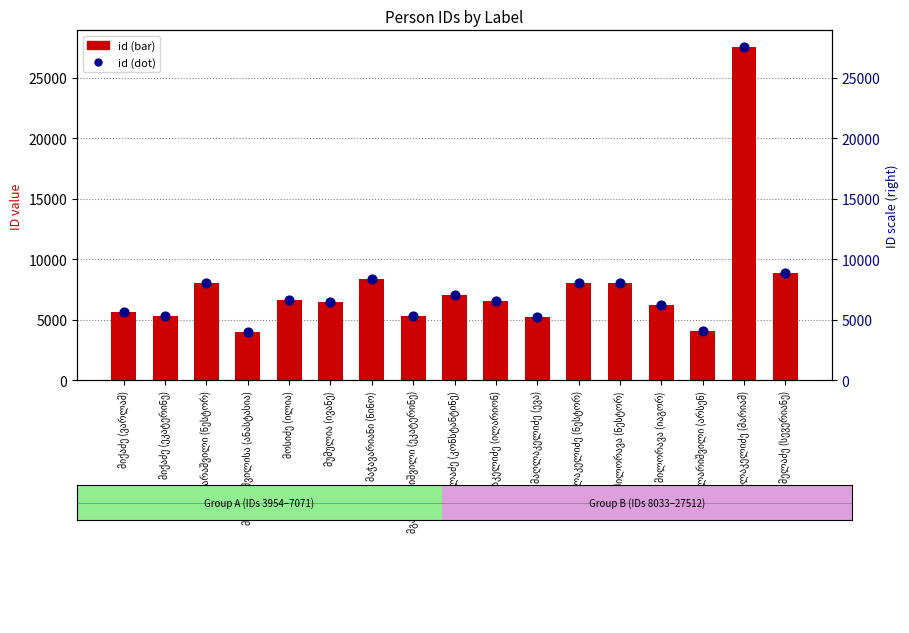

What is the total value across all series at მაღლაკელიძე (ევა)?

10502